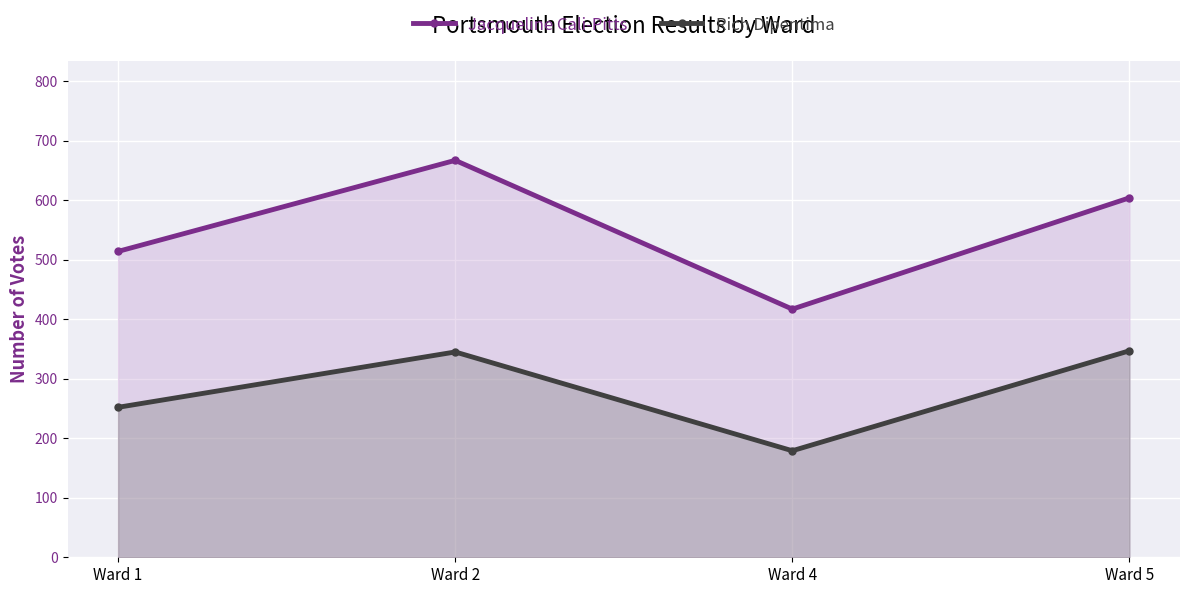

Which series has the widest spread of values?

Jacqueline Cali-Pitts